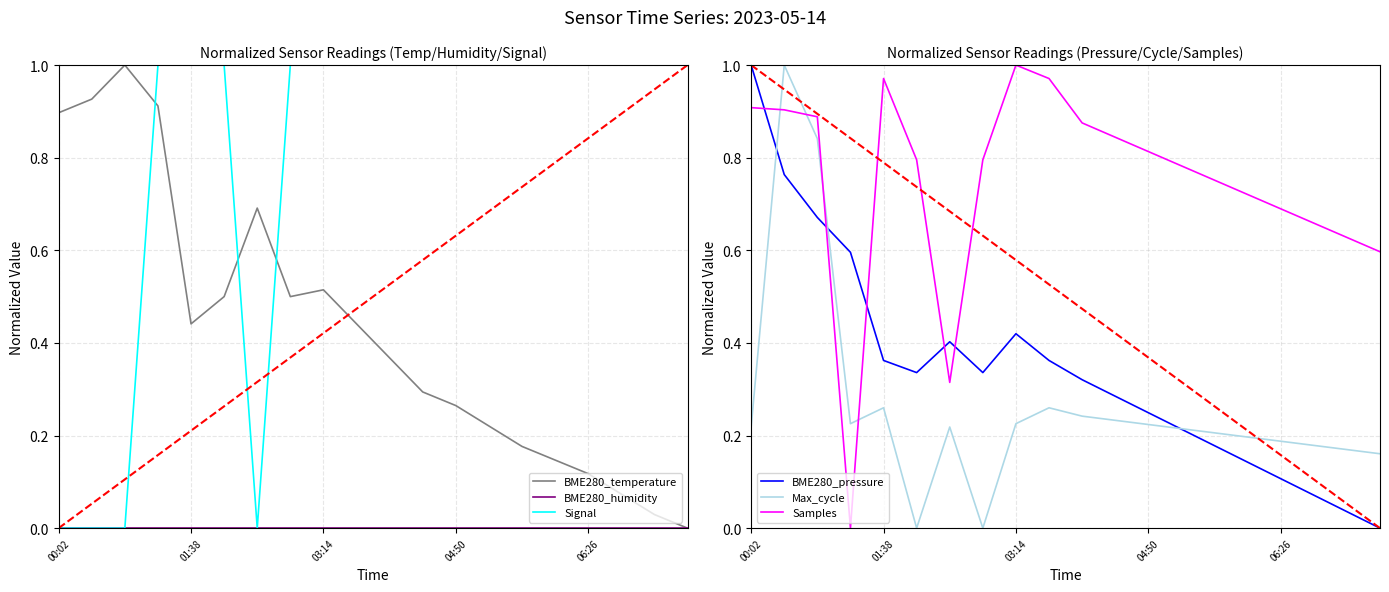

True or false: BME280_humidity and Signal intersect in this chart.

False